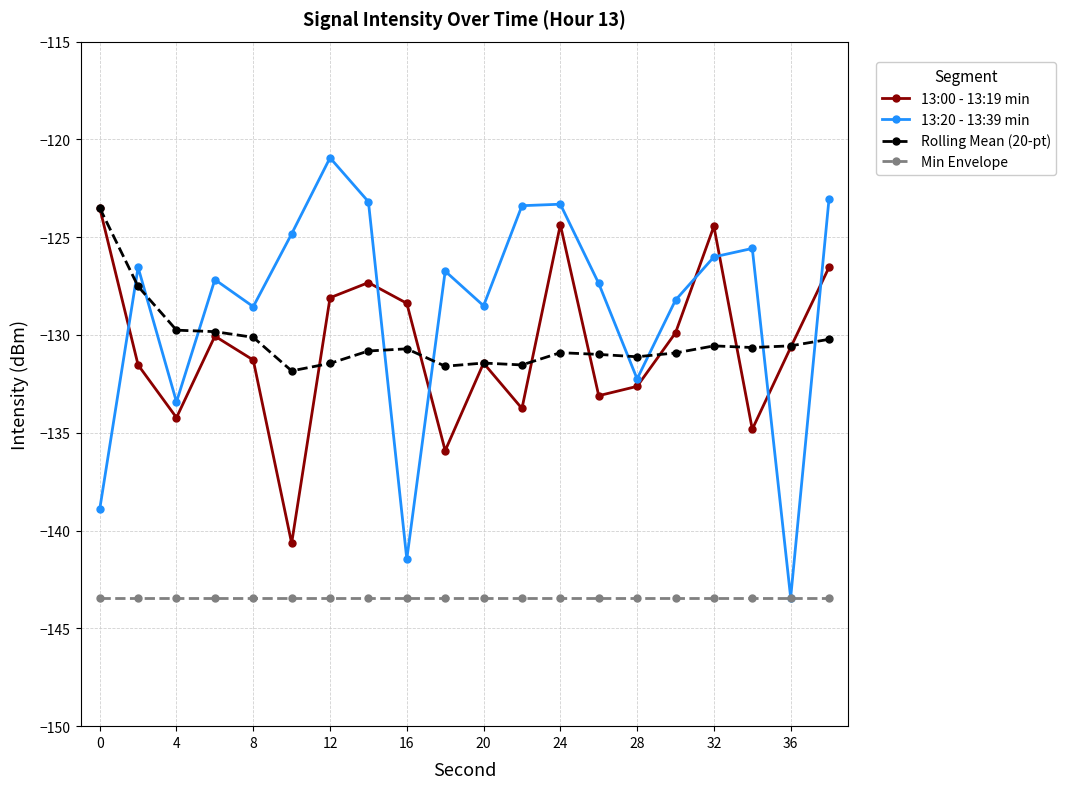

What is the value of the Min Envelope point at the 20th from the left?

-143.4